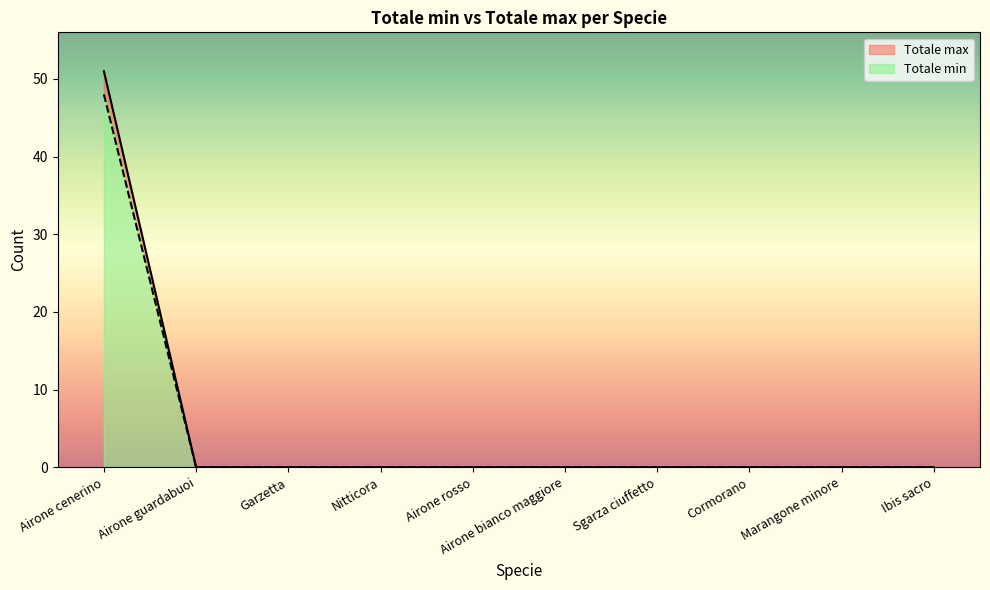

Is it true that Totale min equals 0 at Marangone minore?

True